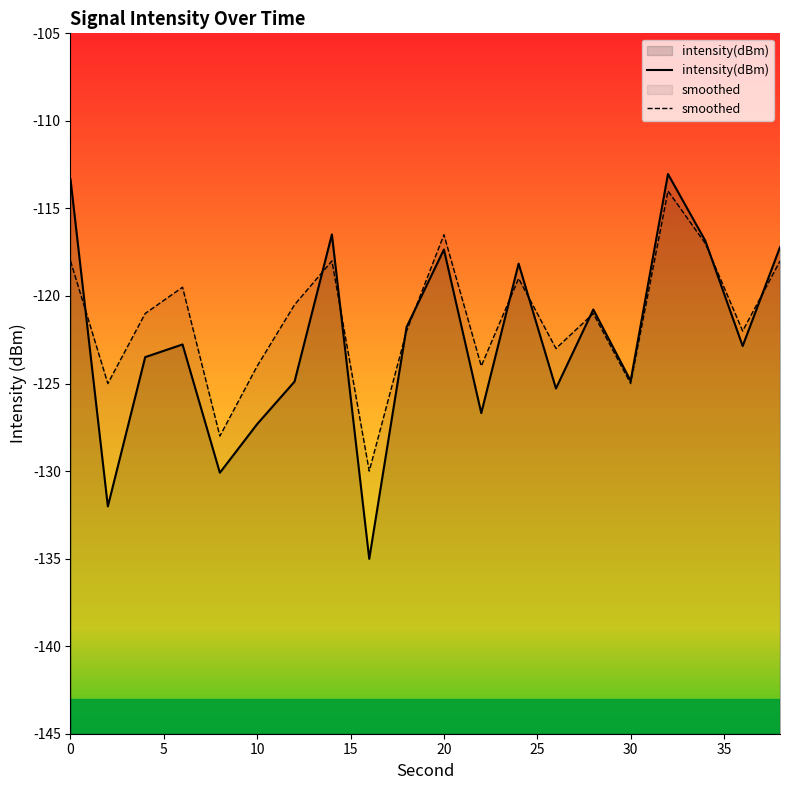

Reading right to left, what are all the values shown in this chart?

intensity(dBm): -117.2	-122.9	-116.8	-113.0	-124.8	-120.8	-125.3	-118.2	-126.7	-117.3	-121.8	-135.0	-116.5	-124.9	-127.3	-130.1	-122.8	-123.5	-132.0	-113.3
smoothed: -118.0	-122.0	-117.0	-114.0	-125.0	-121.0	-123.0	-119.0	-124.0	-116.5	-122.0	-130.0	-118.0	-120.5	-124.0	-128.0	-119.5	-121.0	-125.0	-118.0